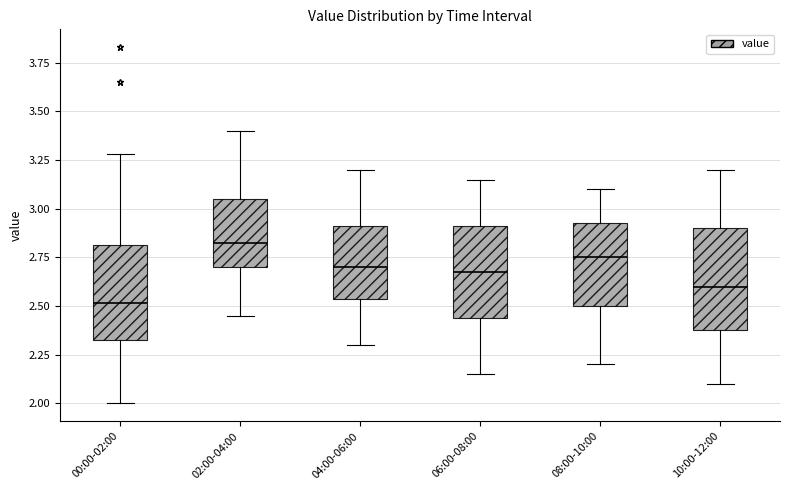

Which box has the lowest median line?

00:00-02:00